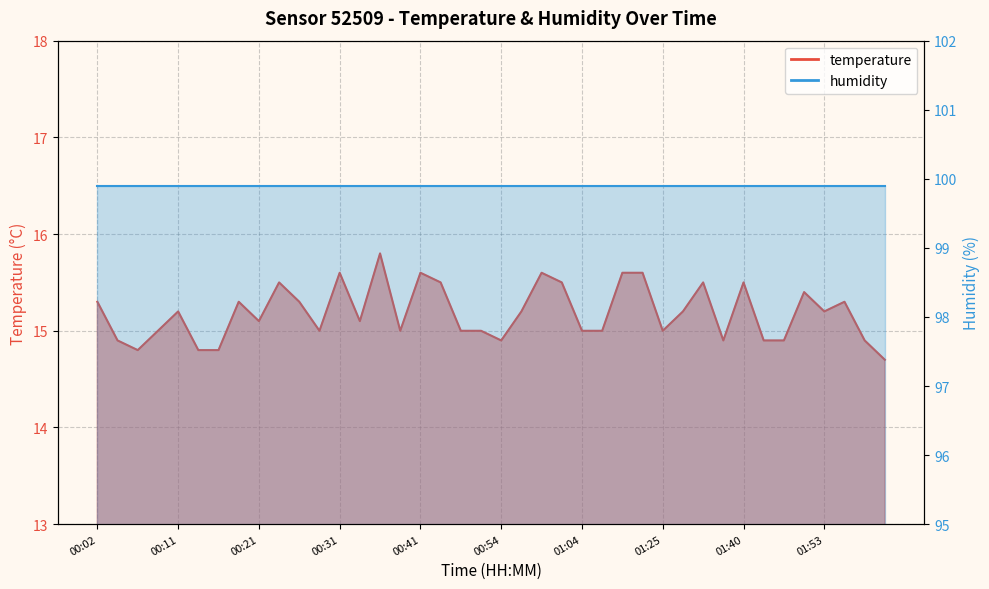

What is the label of the 10th point from the left?

00:24